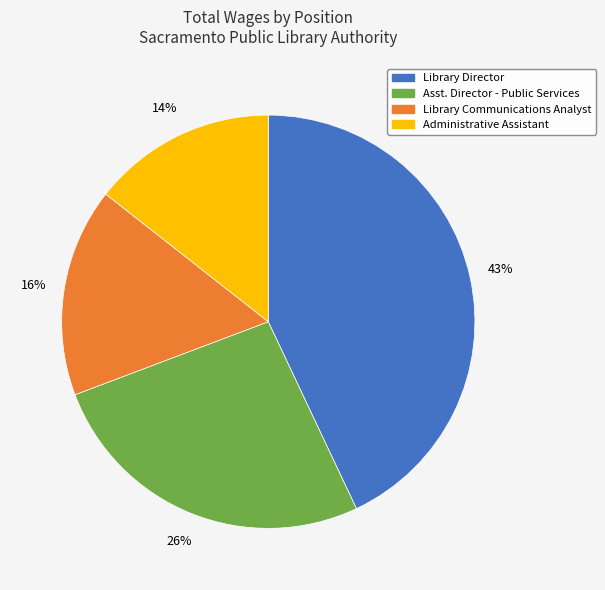

What is the ratio of the value at Library Communications Analyst to the value at Asst. Director - Public Services?

0.6